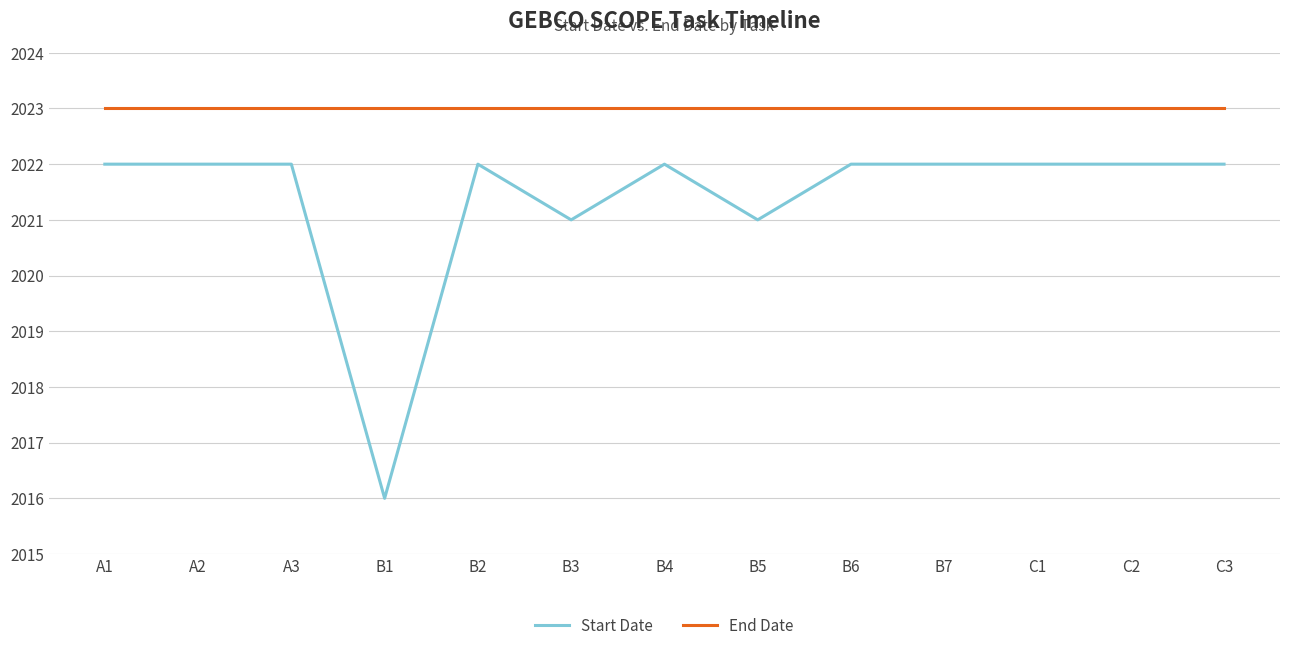

True or false: End Date and Start Date cross at least once.

False